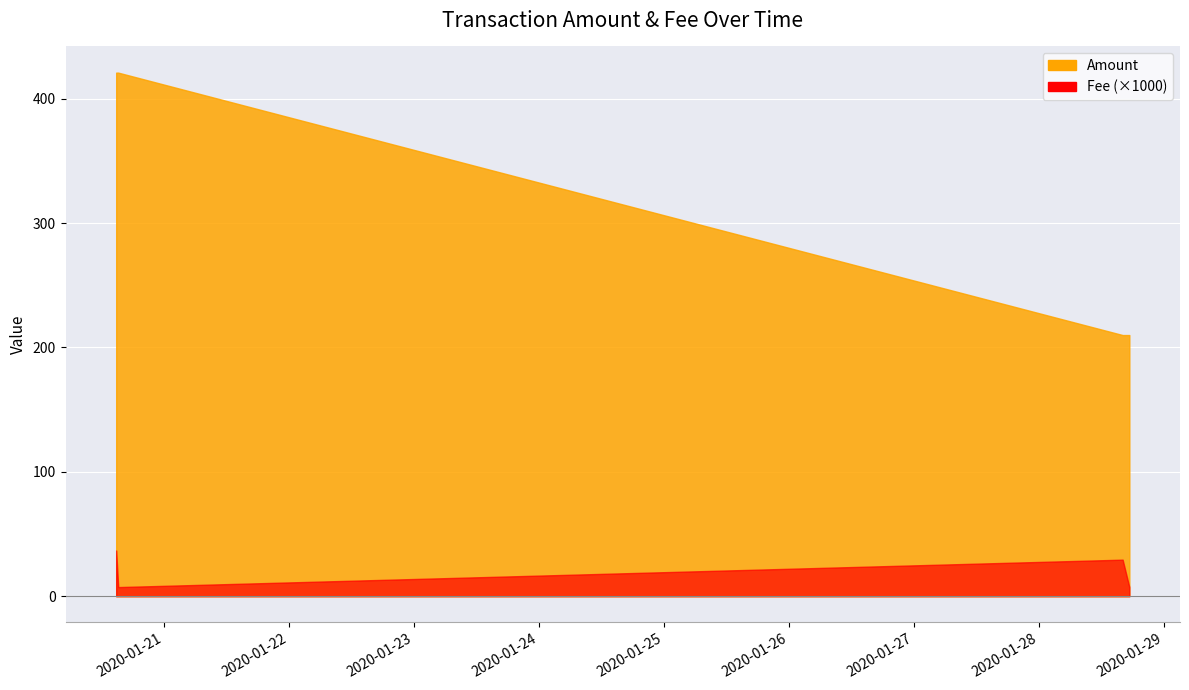

What is the label of the 2nd point from the right?

2020-01-28 16:04:01